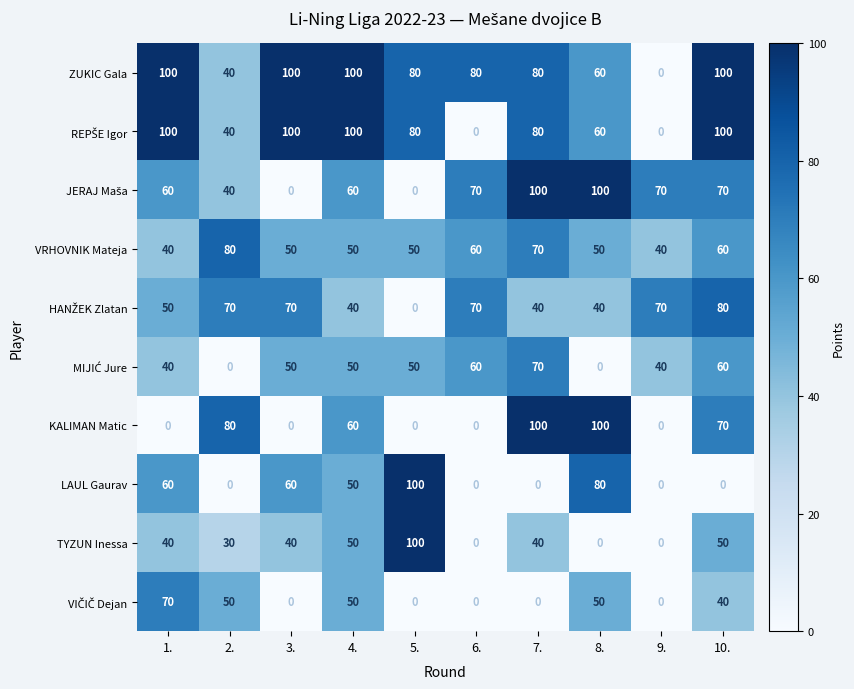

What is the total value across all series at 10.?

630